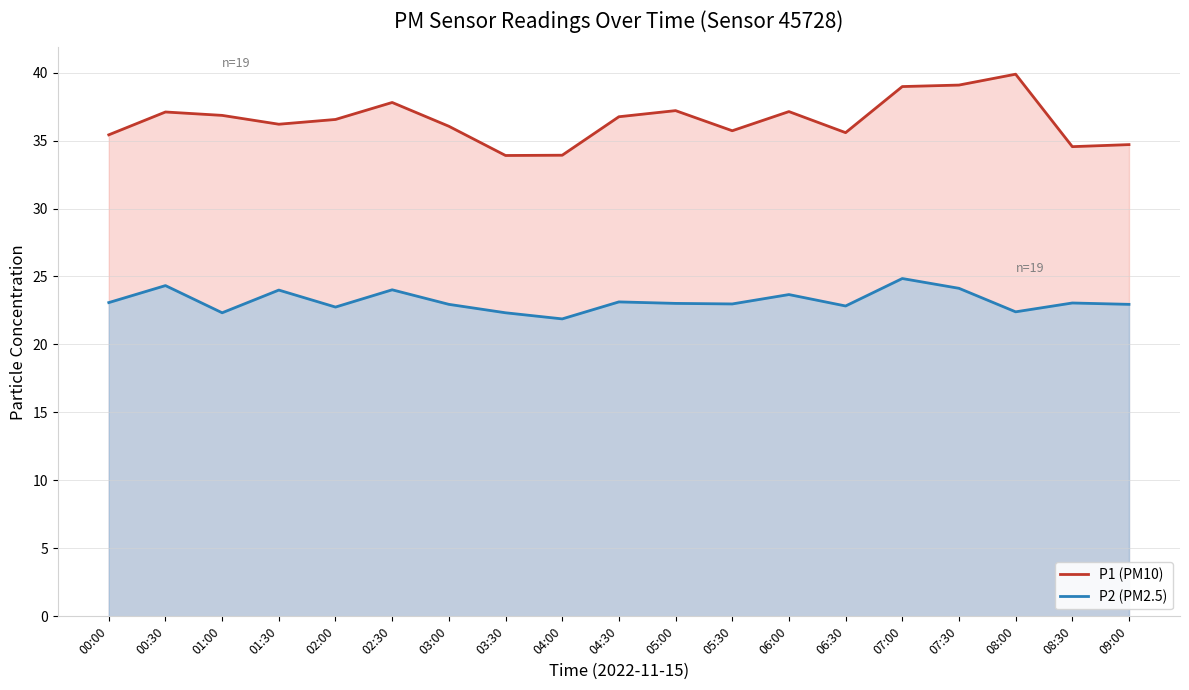

What is the sum of the P2 (PM2.5) values at 05:30 and 09:00?

45.9